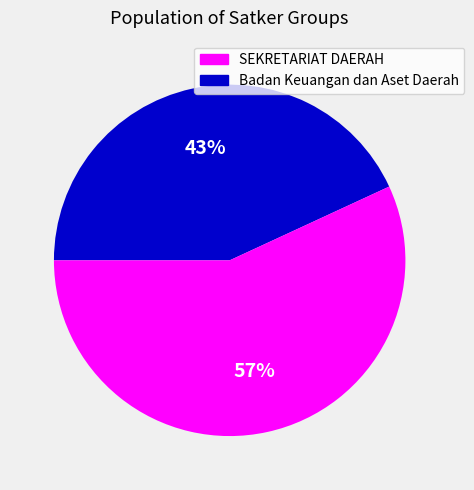

Do Badan Keuangan dan Aset Daerah and SEKRETARIAT DAERAH together represent more than half of the pie?

Yes